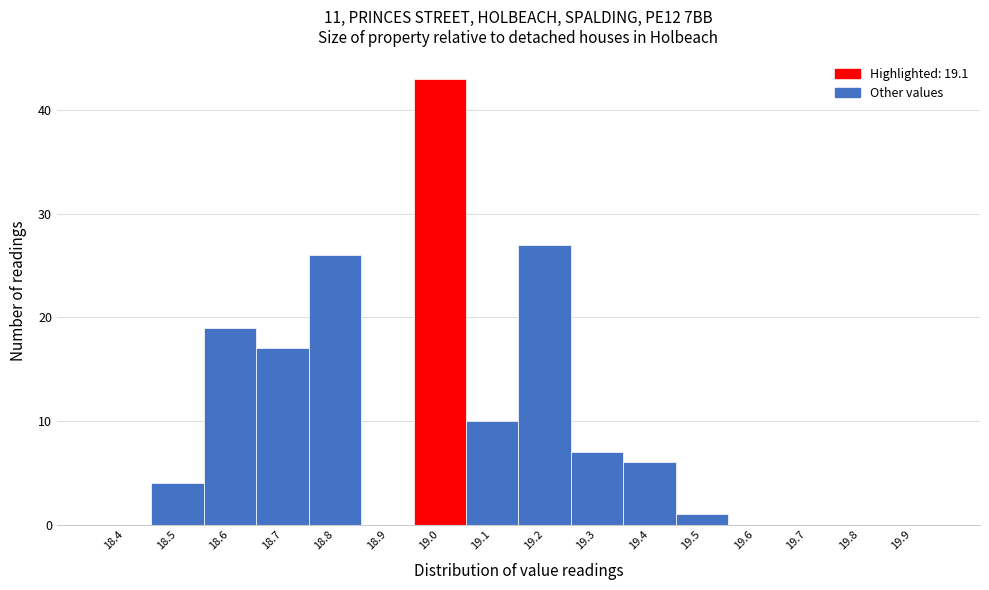

Reading right to left, list all the values displayed in this chart.

19.9=0	19.8=0	19.7=0	19.6=0	19.5=1	19.4=6	19.3=7	19.2=27	19.1=10	19.0=43	18.9=0	18.8=26	18.7=17	18.6=19	18.5=4	18.4=0